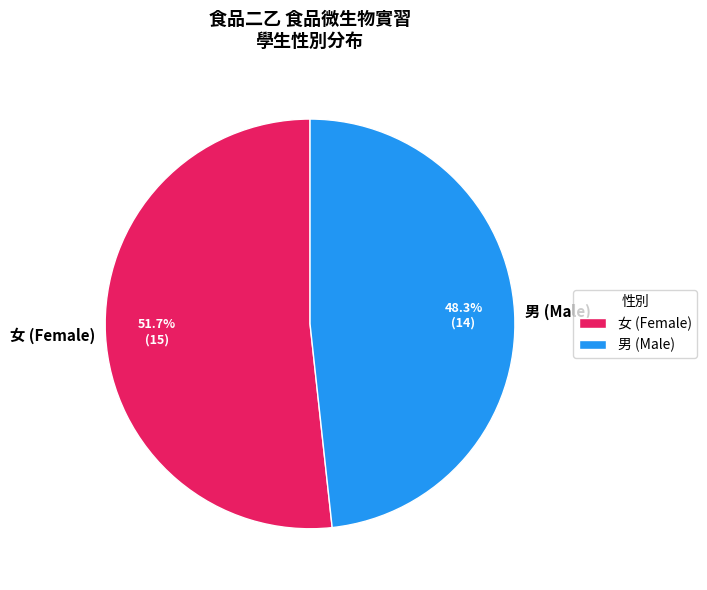

How many segments does this pie chart have?

2